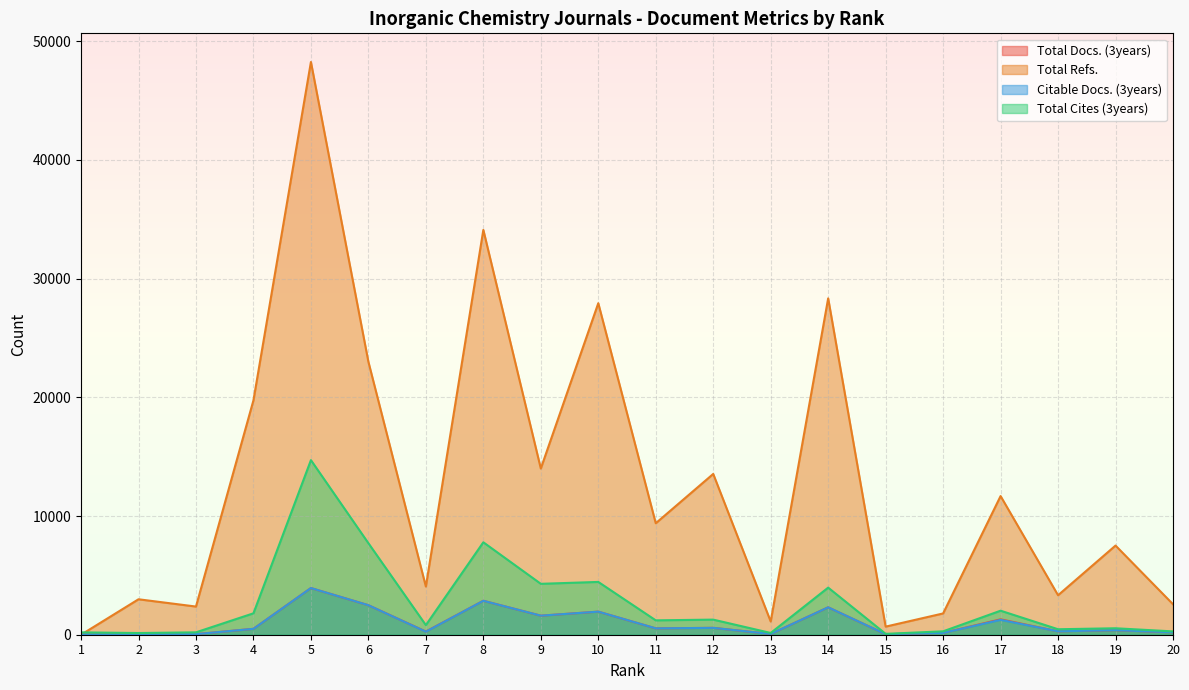

What is the greatest value displayed?

48244